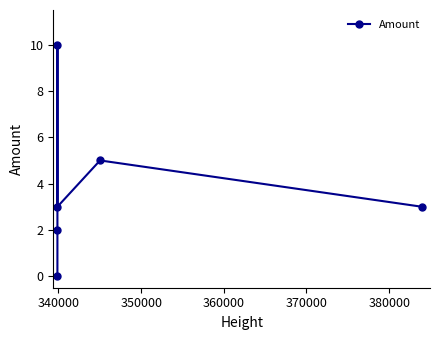

What is the difference between the maximum and second lowest values?

8